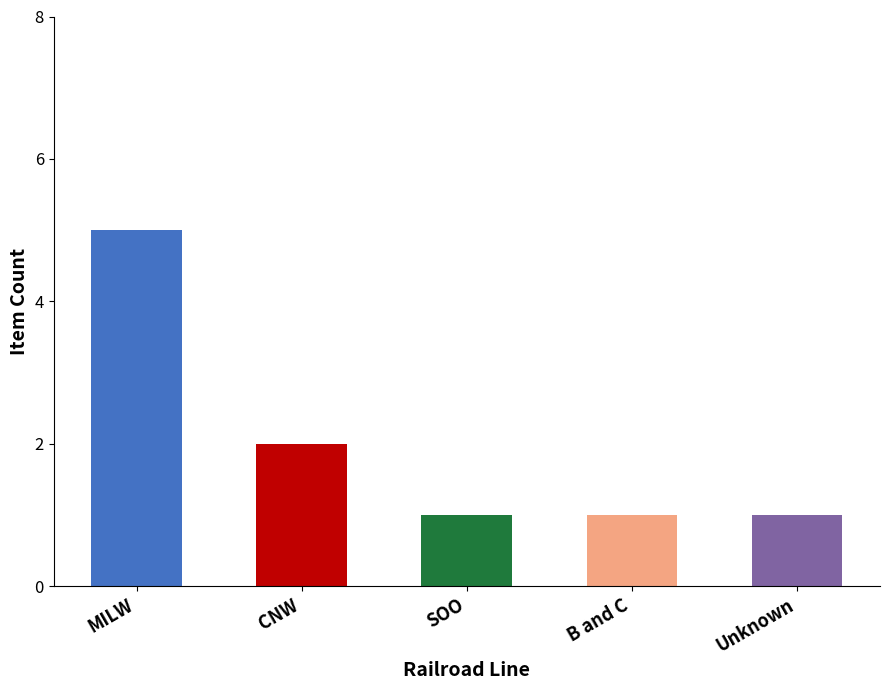

What is the minimum value shown in the chart?

1